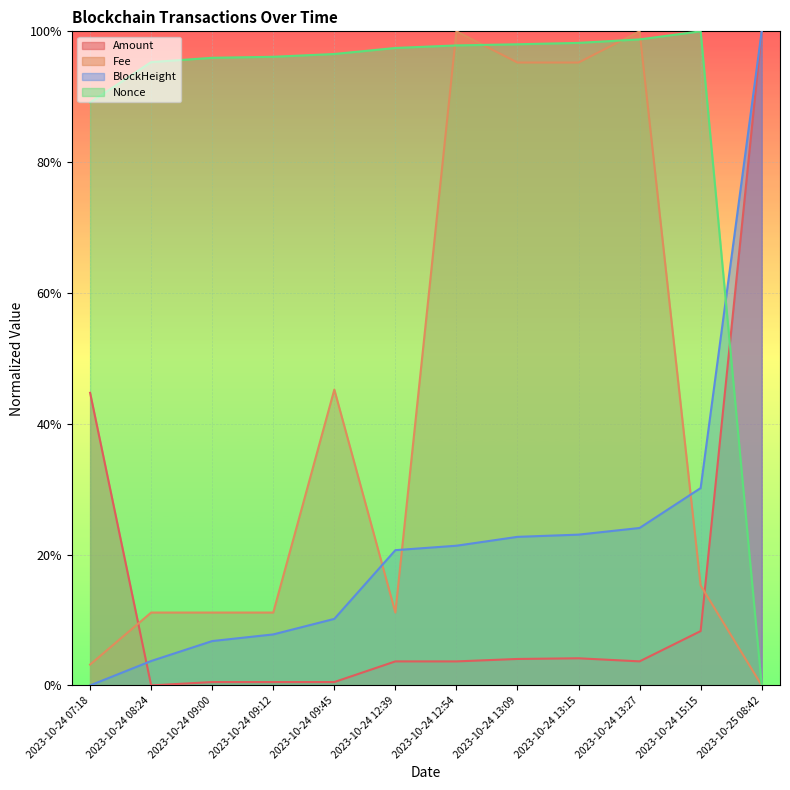

Which category has the highest value across all series?

2023-10-25 08:42